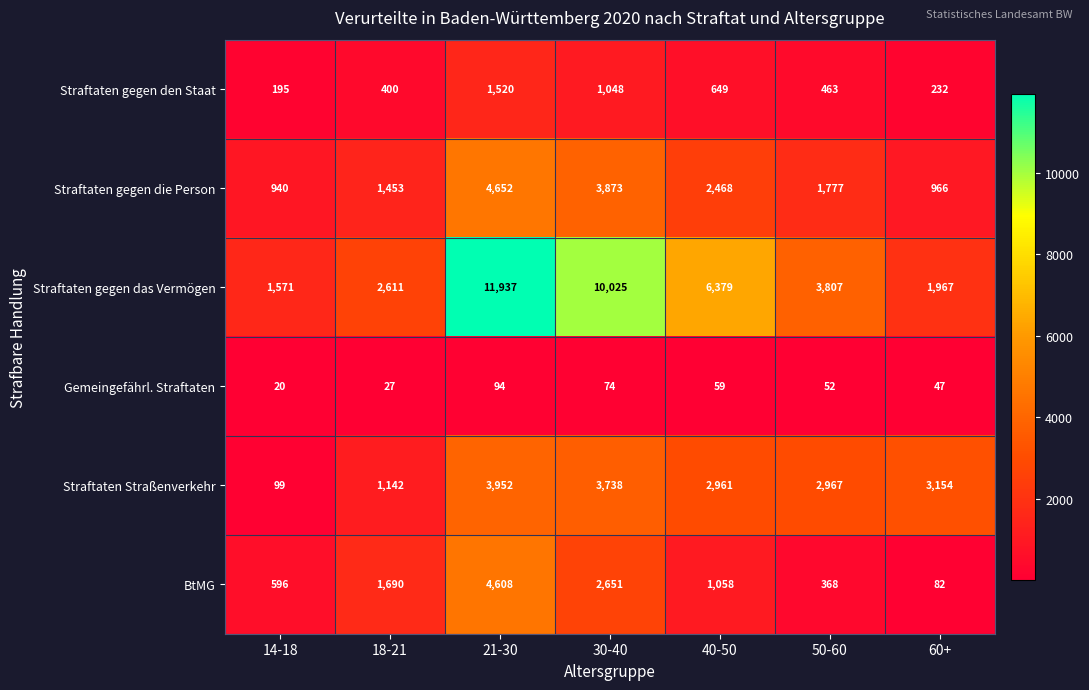

What is the sum of the Straftaten gegen das Vermögen values at 30-40 and 14-18?

11596